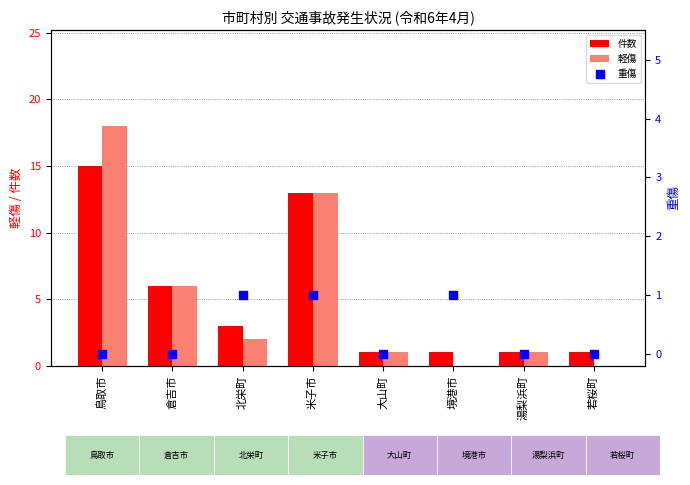

Which series contains the highest Y value?

軽傷